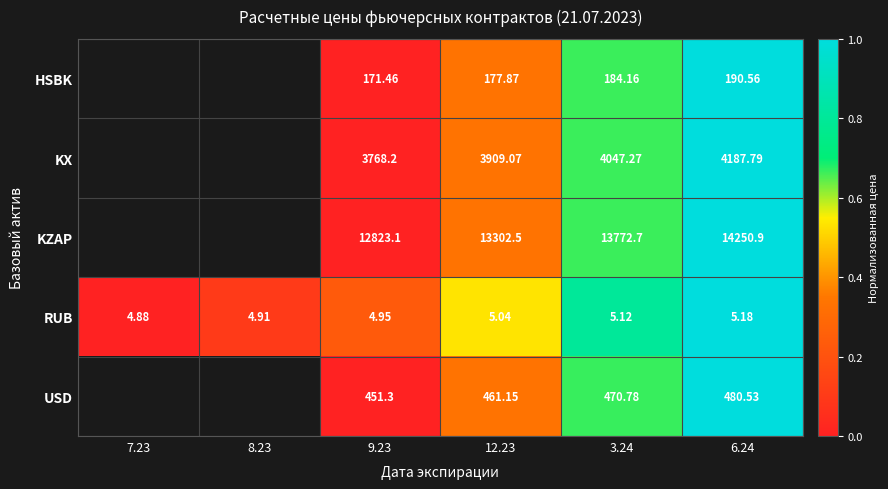

Is the value of KX at 9.23 greater than the value of RUB at 6.24?

Yes